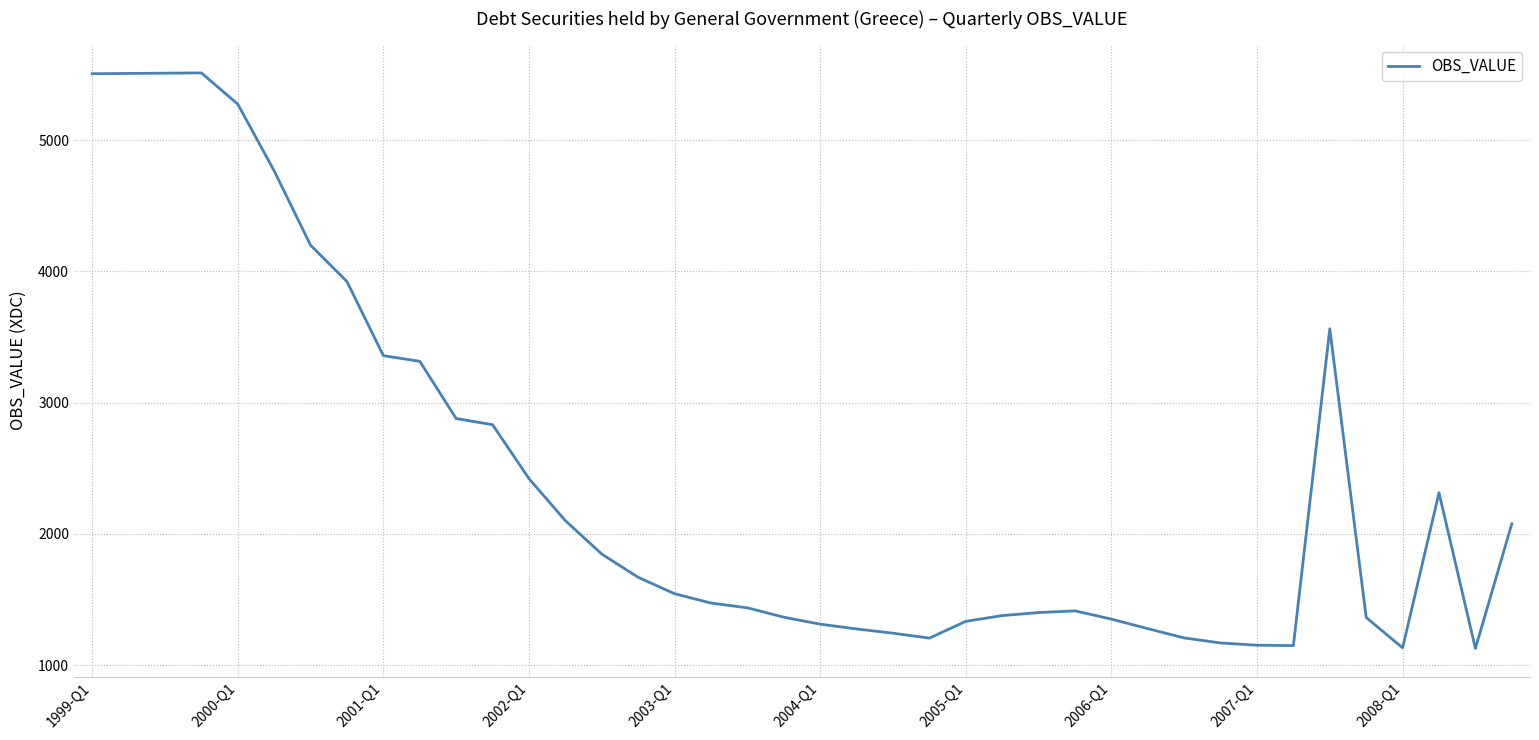

What is the difference between the second highest and minimum values?

4385.9